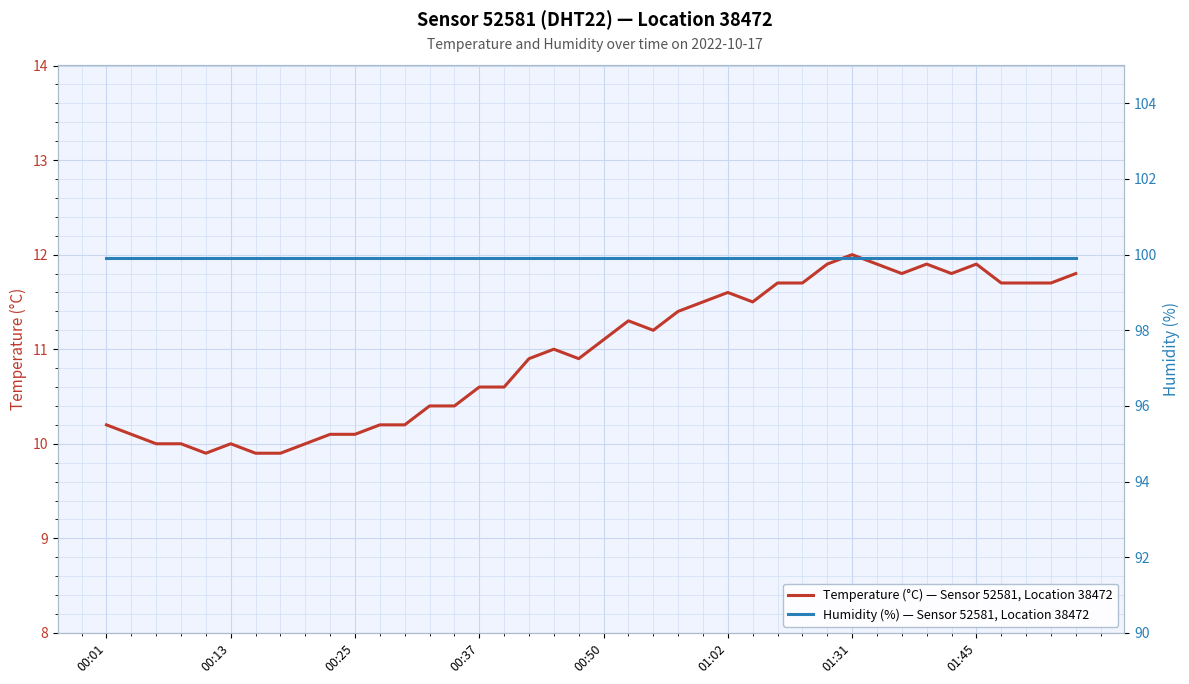

What is the total value across all series at 16?

110.5